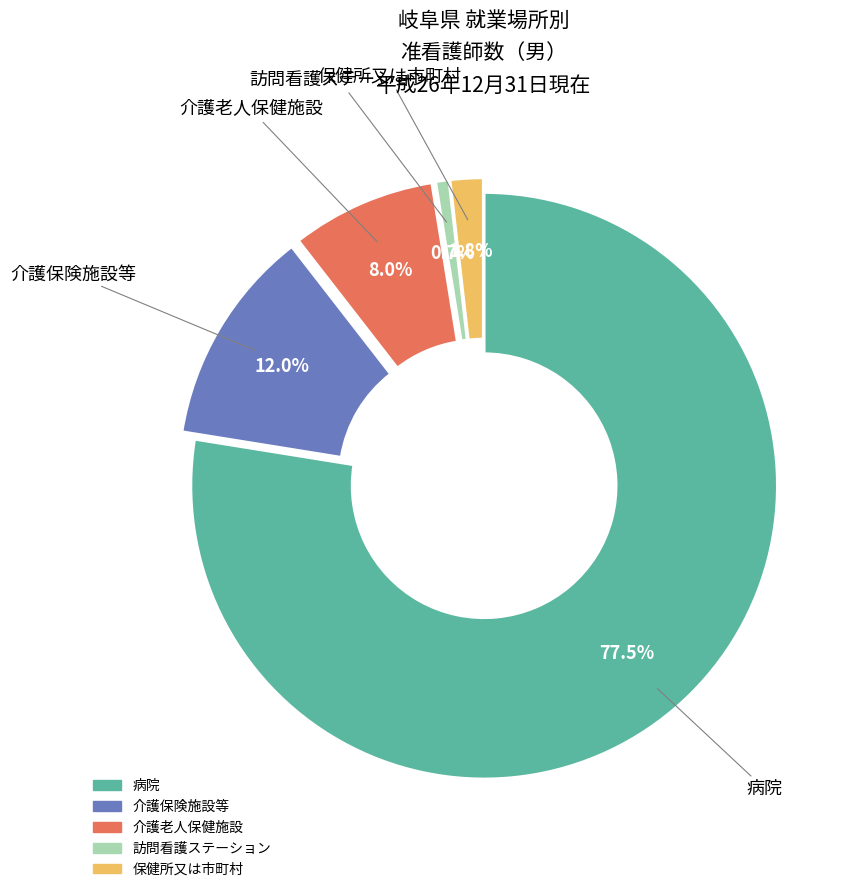

Combined, do 介護老人保健施設 and 保健所又は市町村 account for over 50%?

No